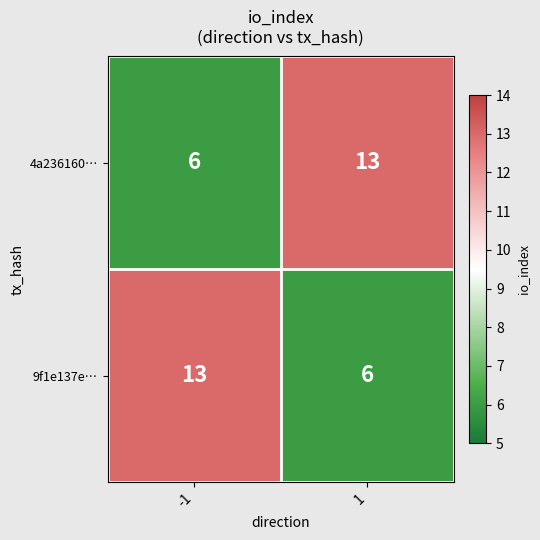

What is the difference between the highest and lowest values at 1?

7